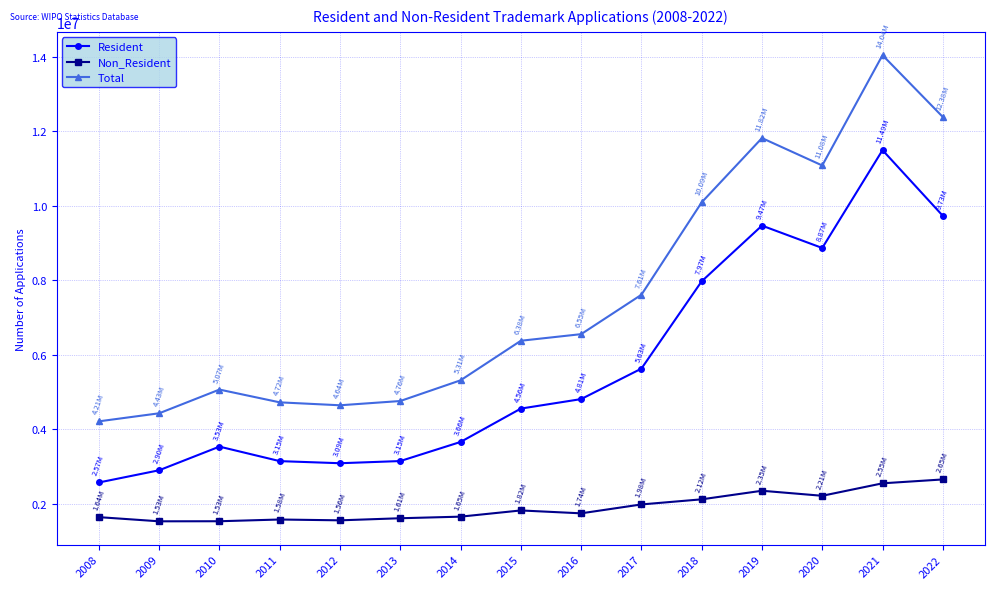

At 2021, list the series in order from largest to smallest.

Total, Resident, Non_Resident